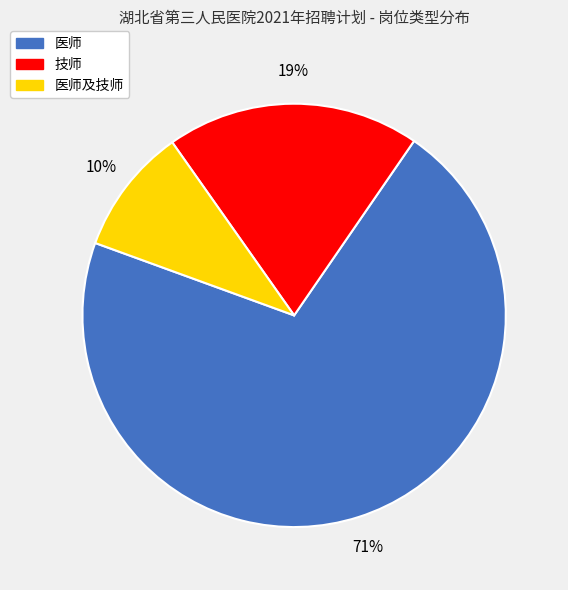

How many slices are in this pie chart?

3